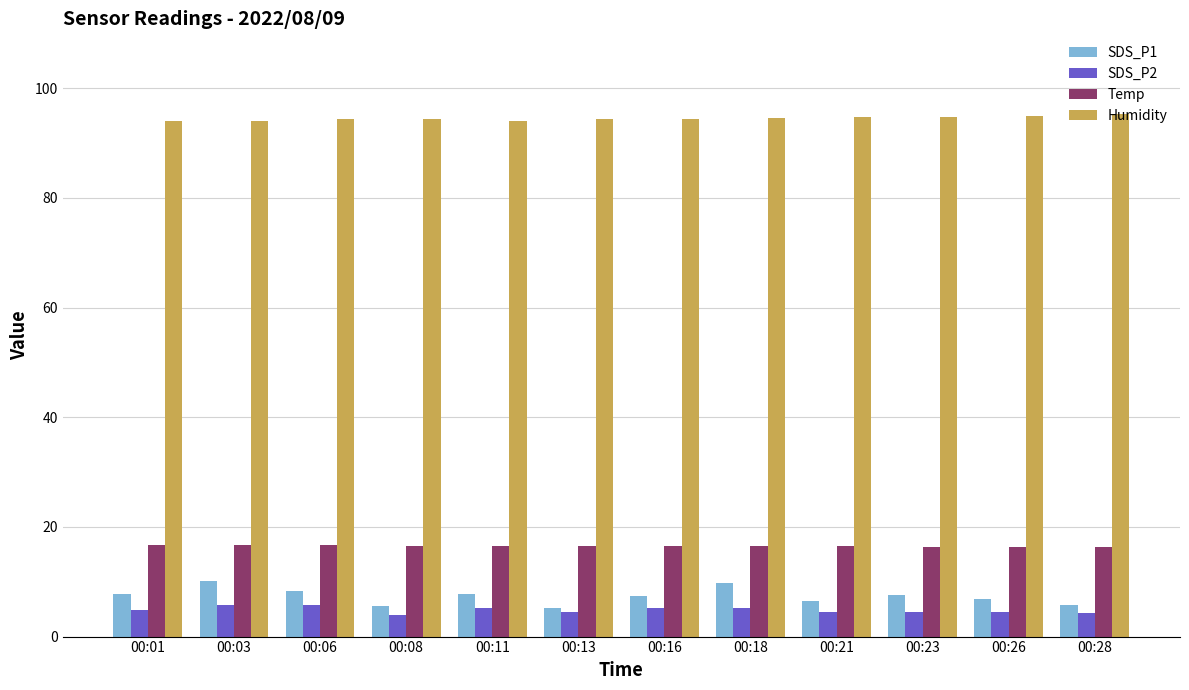

What is the maximum value for Temp?

16.7